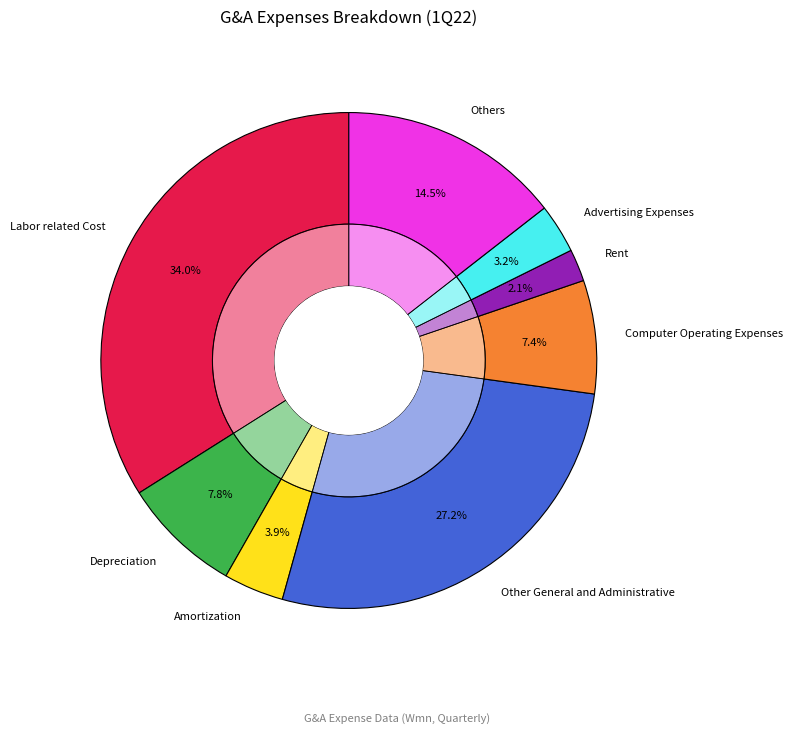

How many segments does this pie chart have?

8